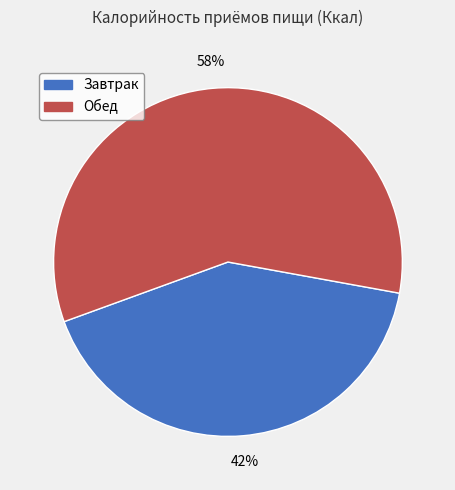

Does any single category account for the majority?

Yes